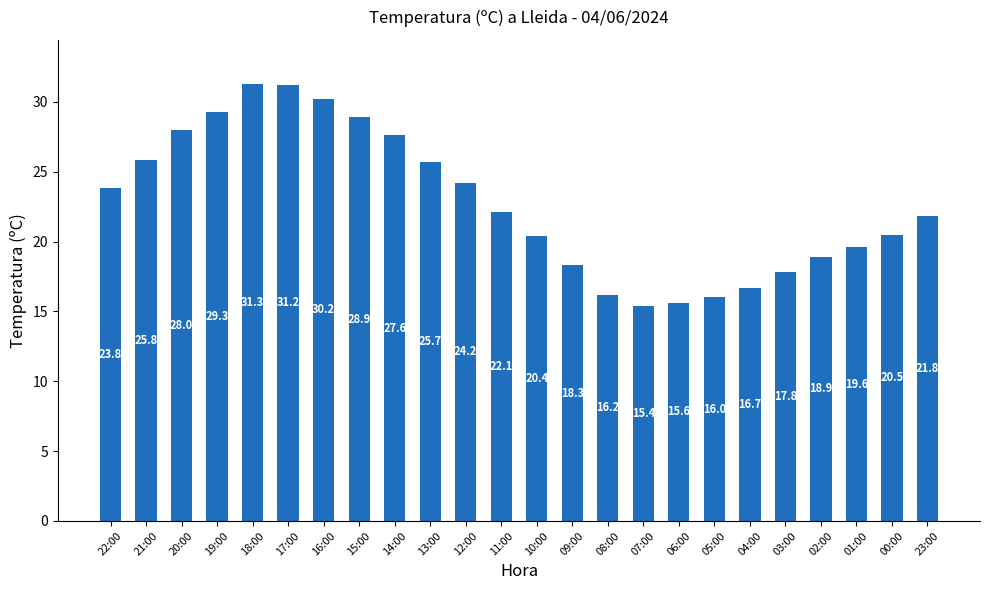

The value at 04:00 is 6.5. True or false?

False